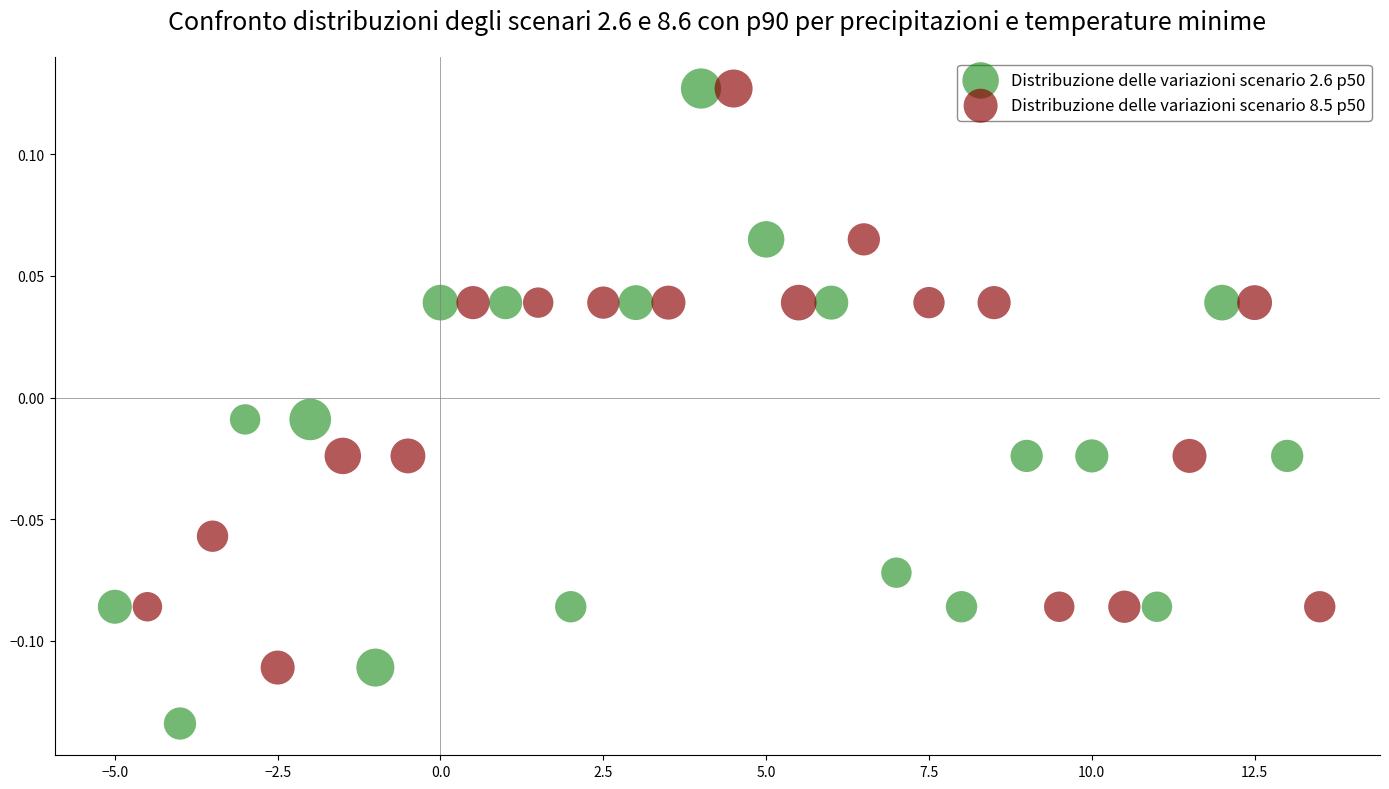

Which series has the widest spread of Y values?

Distribuzione delle variazioni scenario 2.6 p50